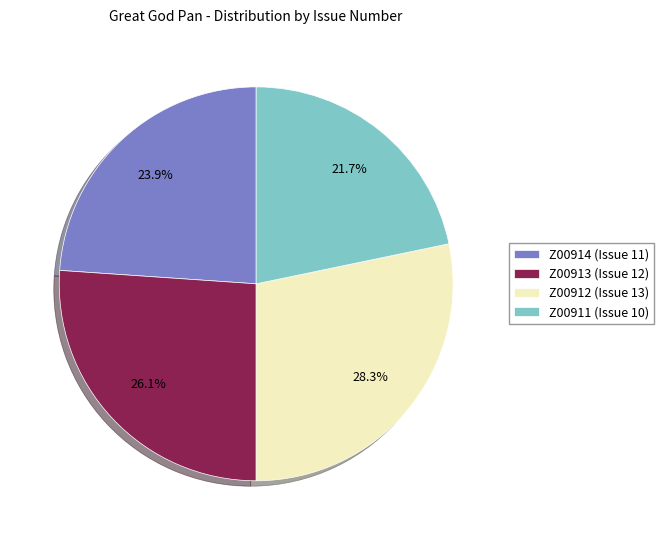

Which category has the smallest portion of the pie?

Z00911 (Issue 10)